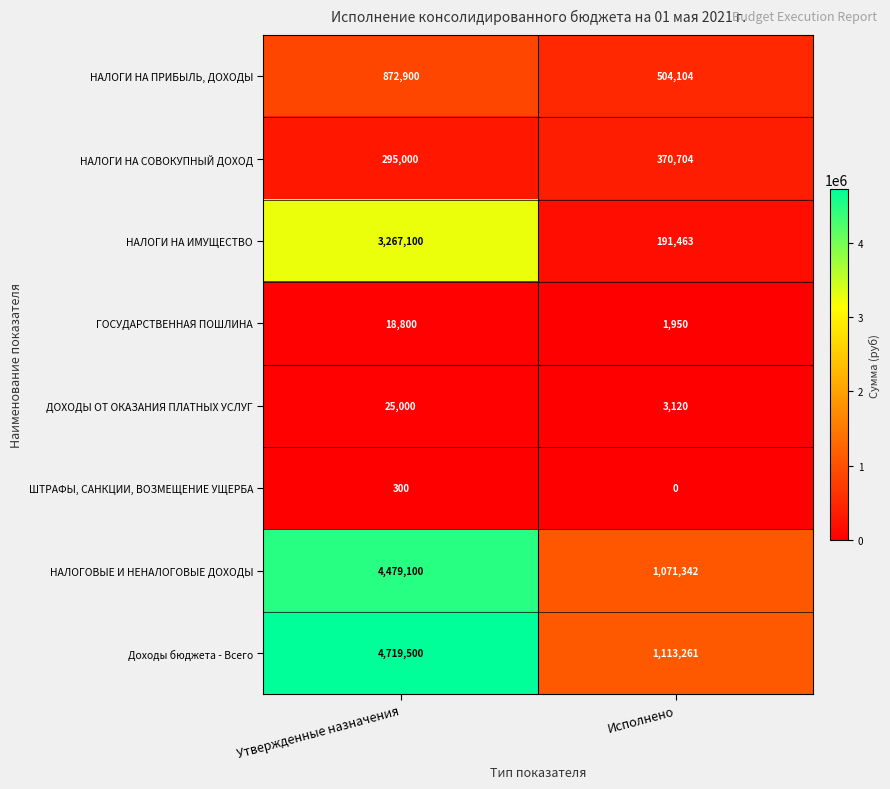

Rank the series at Утвержденные назначения from lowest to highest value.

ШТРАФЫ, САНКЦИИ, ВОЗМЕЩЕНИЕ УЩЕРБА, ГОСУДАРСТВЕННАЯ ПОШЛИНА, ДОХОДЫ ОТ ОКАЗАНИЯ ПЛАТНЫХ УСЛУГ, НАЛОГИ НА СОВОКУПНЫЙ ДОХОД, НАЛОГИ НА ПРИБЫЛЬ, ДОХОДЫ, НАЛОГИ НА ИМУЩЕСТВО, НАЛОГОВЫЕ И НЕНАЛОГОВЫЕ ДОХОДЫ, Доходы бюджета - Всего